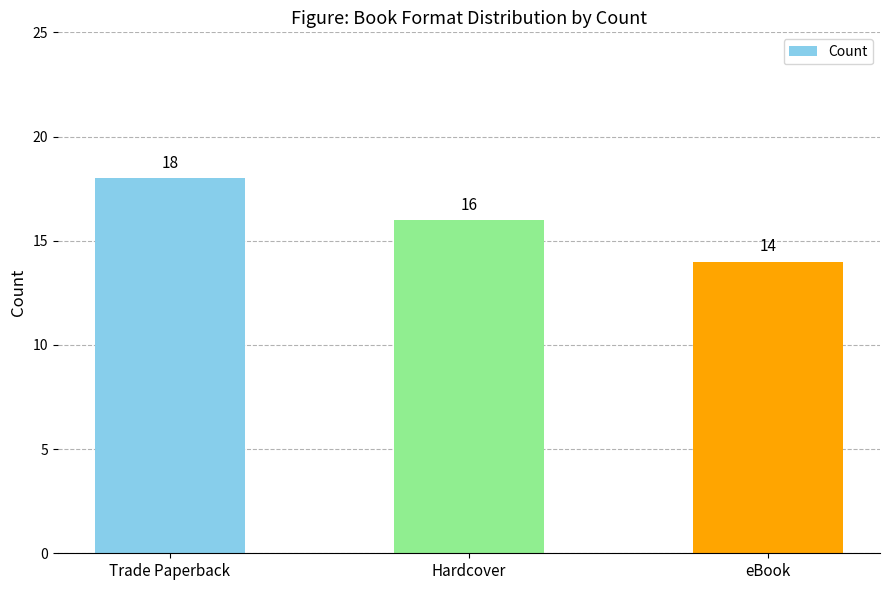

Is it true that the value at eBook is 3?

False